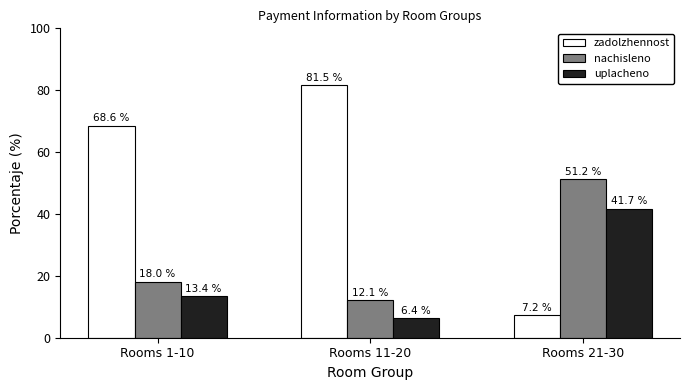

How many values in the zadolzhennost series are below 68?

1